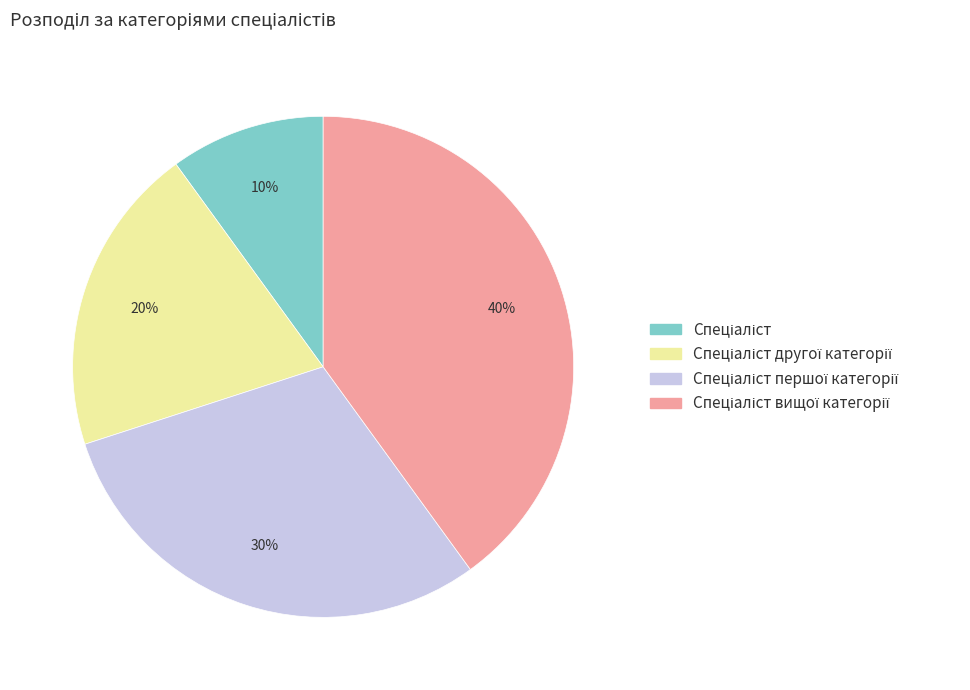

To the nearest percent, what is the average slice percentage?

25%